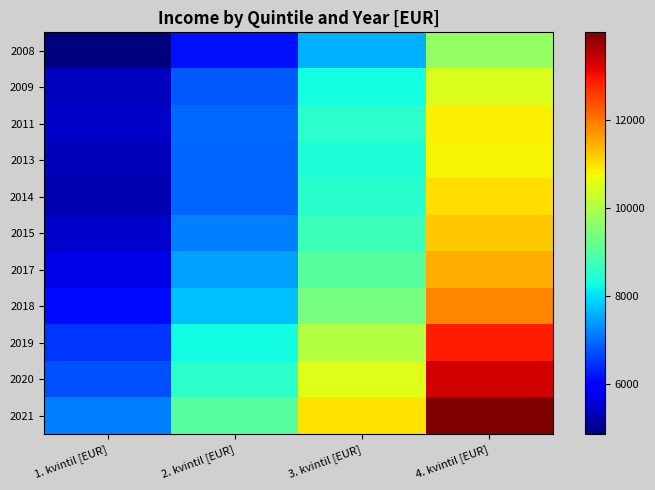

Rank the series at 4. kvintil [EUR] from highest to lowest value.

2021, 2020, 2019, 2018, 2017, 2015, 2014, 2011, 2013, 2009, 2008